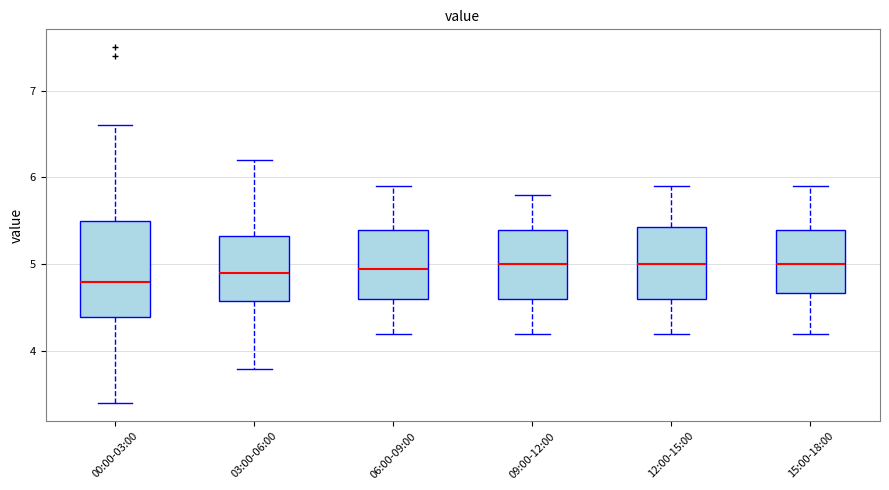

Where does the lower whisker of the box for 15:00-18:00 end on the y-axis? The values are not printed on the chart, so give them approximately, as read against the axis.

4.2